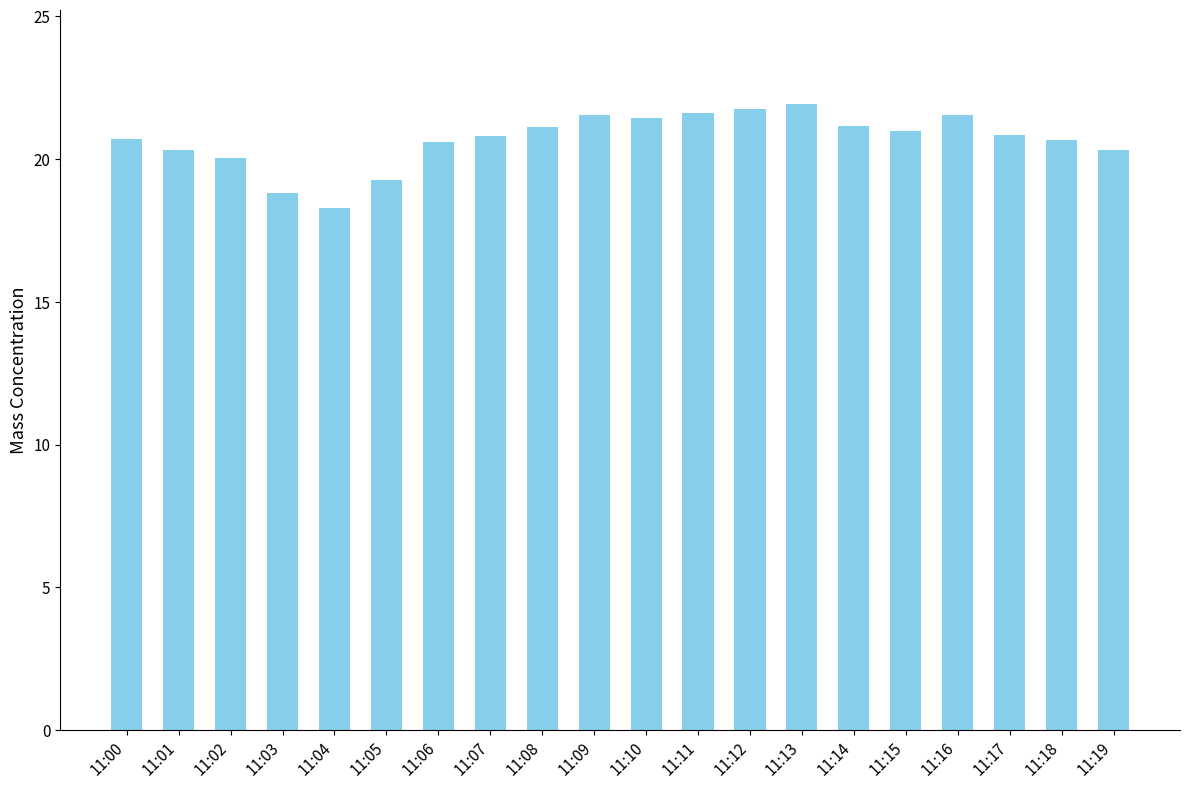

What is the average value?

20.7